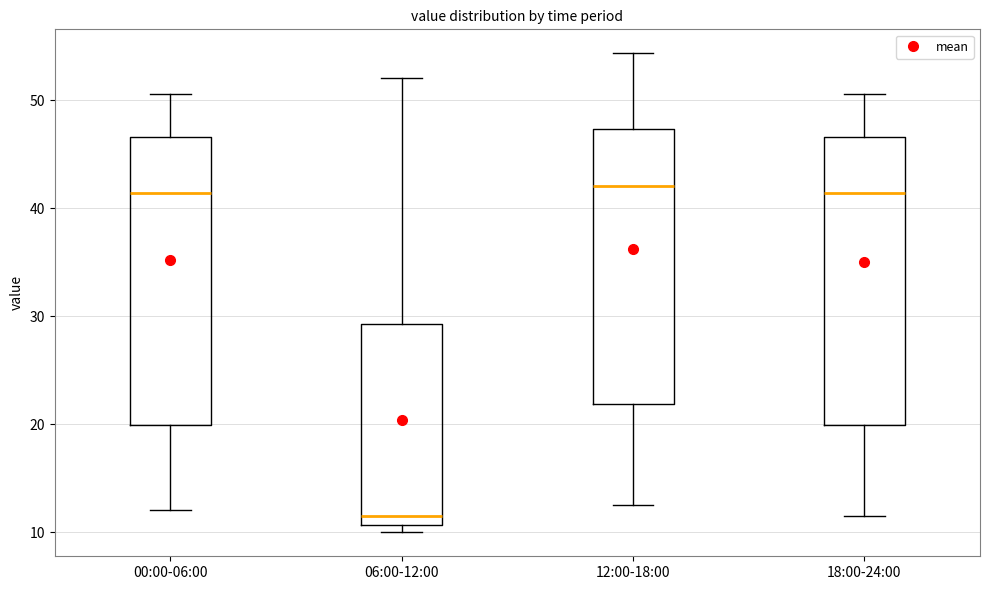

Reading left to right, read every box against the y-axis: the position of its median line, the range the box covers, and the ends of its whiskers. The values are not printed on the chart, so give them approximately, as read against the axis.

00:00-06:00: median 41, box 20 to 47, whiskers 12 to 51
06:00-12:00: median 11 (just above the box's lower edge), box 11 to 29, whiskers 10 to 52
12:00-18:00: median 42, box 22 to 47, whiskers 13 to 54
18:00-24:00: median 41, box 20 to 47, whiskers 12 to 51